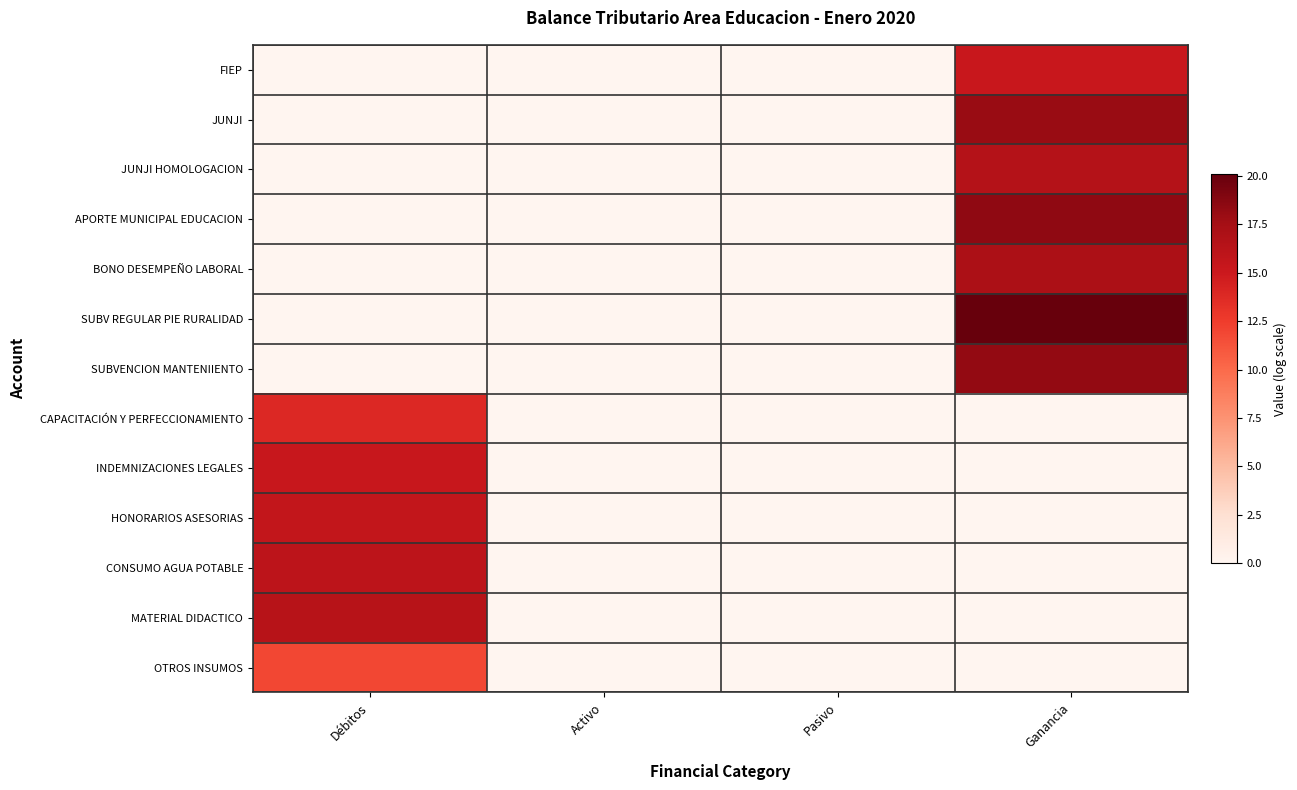

At Ganancia, list the series in order from smallest to largest.

CAPACITACIÓN Y PERFECCIONAMIENTO, INDEMNIZACIONES LEGALES, HONORARIOS ASESORIAS, CONSUMO AGUA POTABLE, MATERIAL DIDACTICO, OTROS INSUMOS, FIEP, JUNJI HOMOLOGACION, BONO DESEMPEÑO LABORAL, JUNJI, SUBVENCION MANTENIIENTO, APORTE MUNICIPAL EDUCACION, SUBV REGULAR PIE RURALIDAD